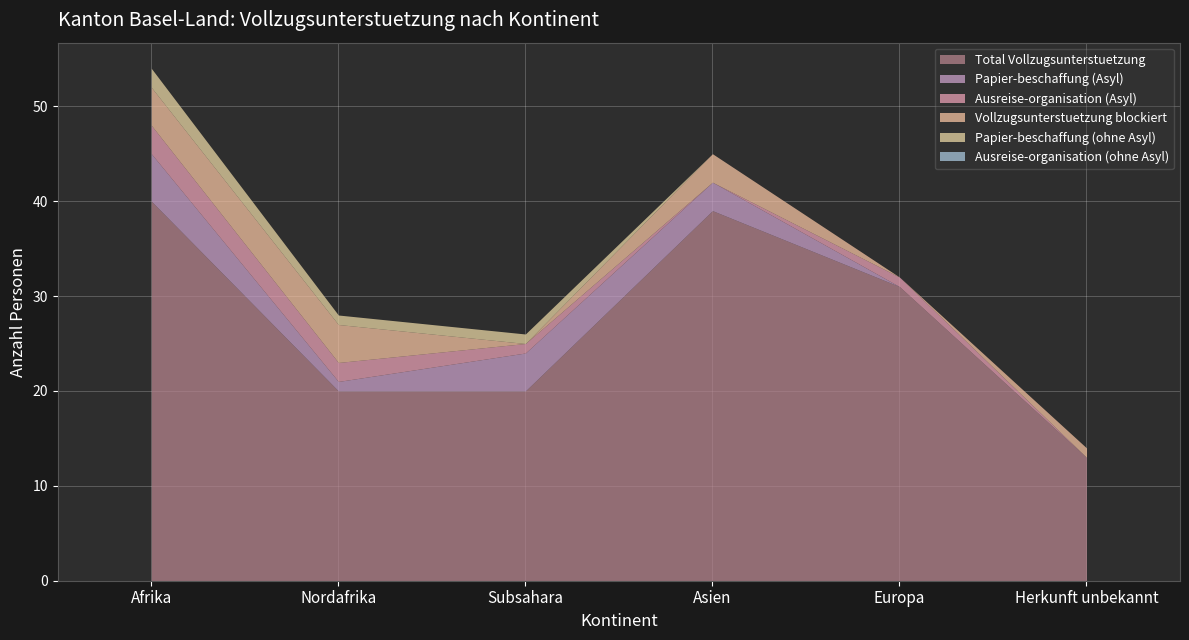

Reading left to right, transcribe all the data shown in this chart.

Total Vollzugsunterstuetzung: Afrika=40	Nordafrika=20	Subsahara=20	Asien=39	Europa=31	Herkunft unbekannt=13
Papier-beschaffung (Asyl): Afrika=5	Nordafrika=1	Subsahara=4	Asien=3	Europa=0	Herkunft unbekannt=0
Ausreise-organisation (Asyl): Afrika=3	Nordafrika=2	Subsahara=1	Asien=0	Europa=1	Herkunft unbekannt=0
Vollzugsunterstuetzung blockiert: Afrika=4	Nordafrika=4	Subsahara=0	Asien=3	Europa=0	Herkunft unbekannt=1
Papier-beschaffung (ohne Asyl): Afrika=2	Nordafrika=1	Subsahara=1	Asien=0	Europa=0	Herkunft unbekannt=0
Ausreise-organisation (ohne Asyl): Afrika=0	Nordafrika=0	Subsahara=0	Asien=0	Europa=0	Herkunft unbekannt=0